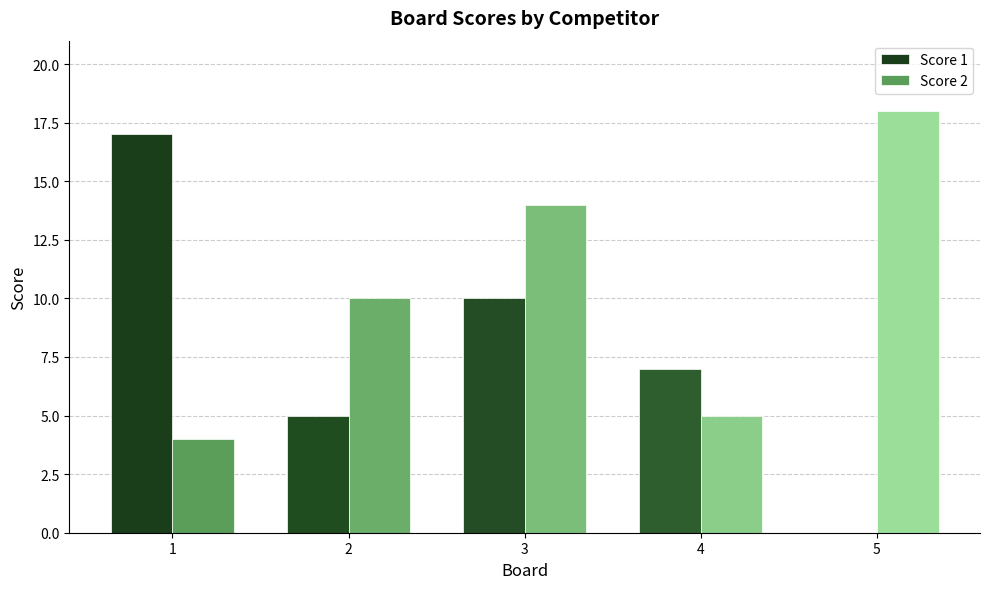

Is it true that Score 1 equals 17 at 3?

False